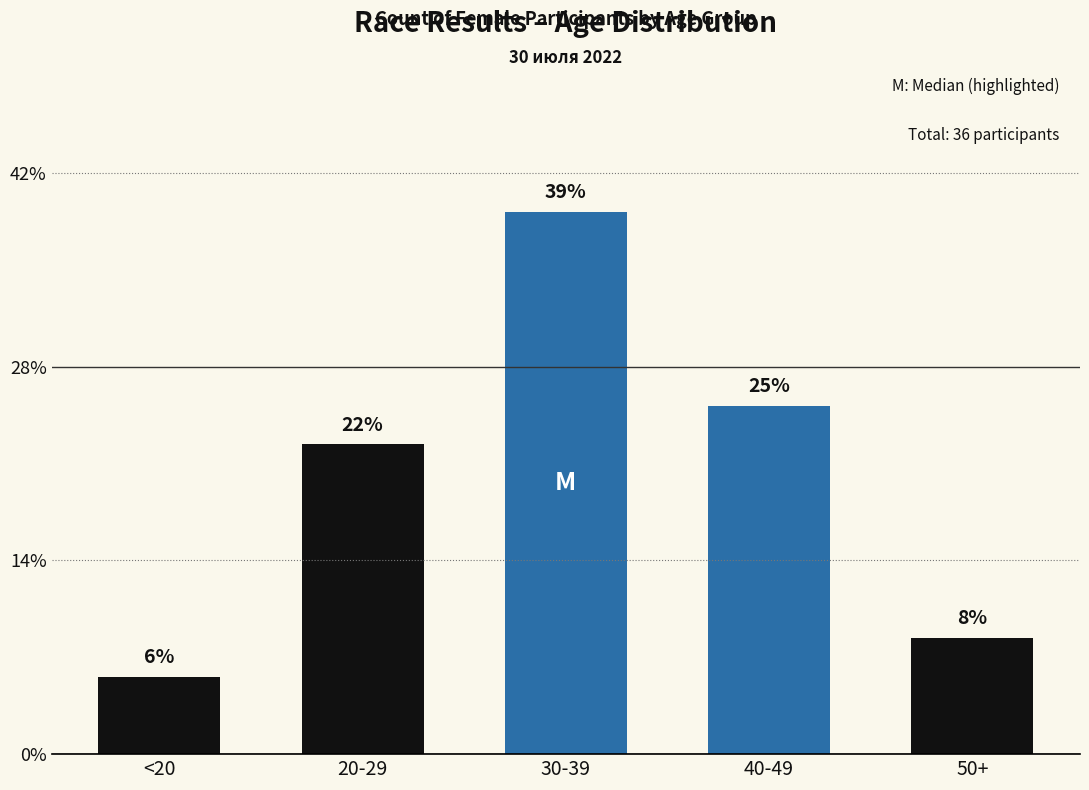

What is the label of the 4th bar from the left?

40-49